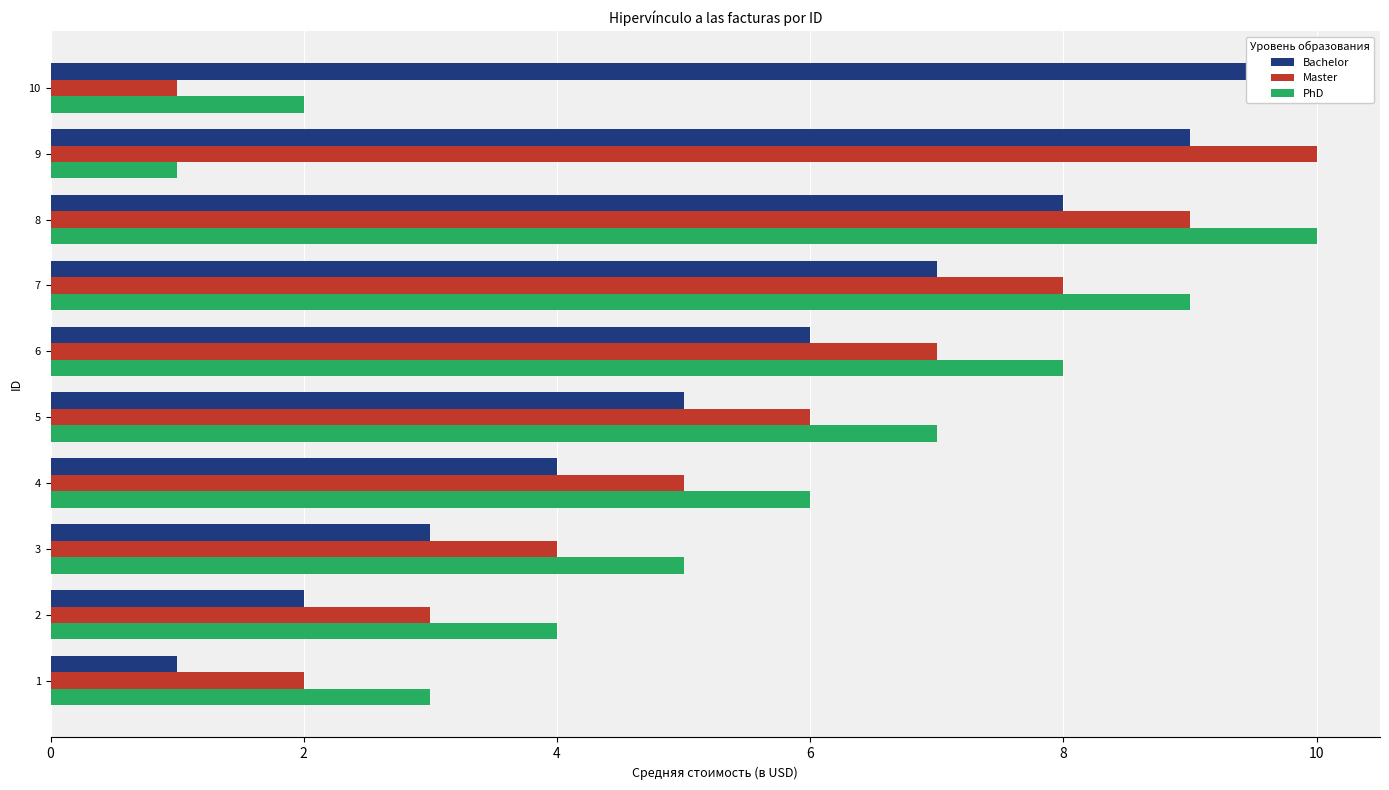

How many bars are there in total?

30